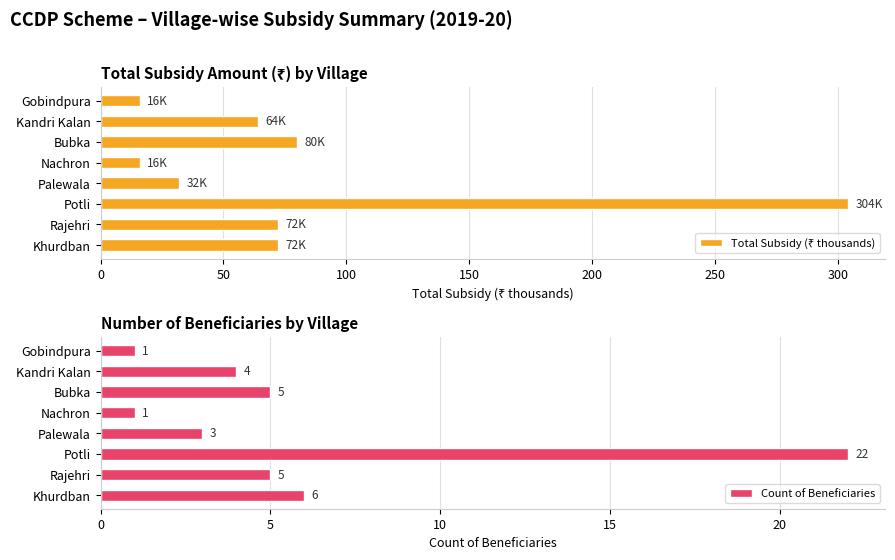

What is the sum of all Count of Beneficiaries values?

47